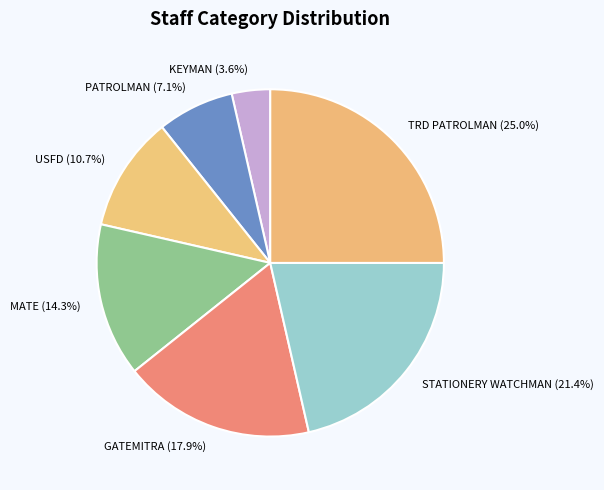

Count the number of slices in the pie.

7